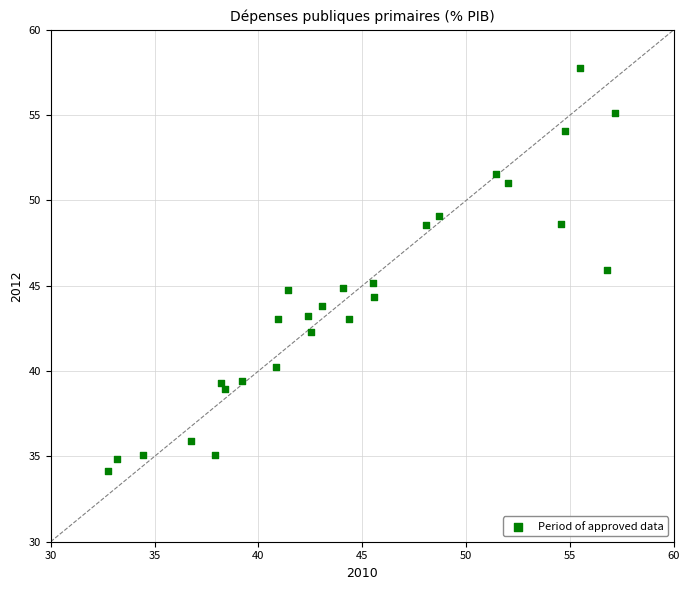

What is the range of Y values (max minus min)?

23.6